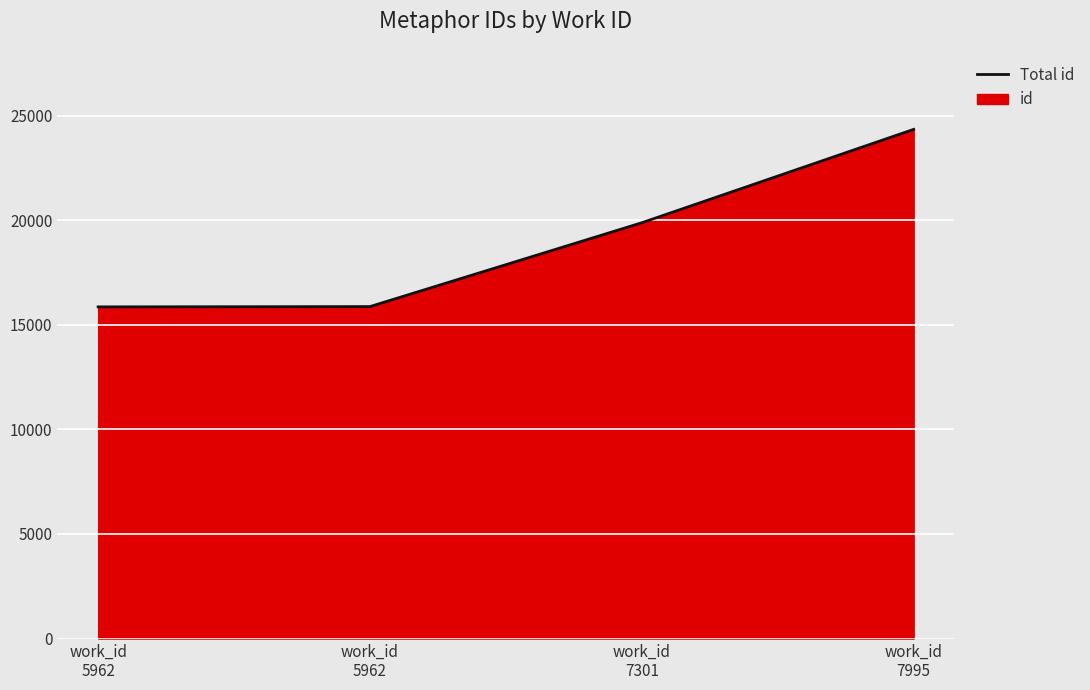

Is it true that the value at work_id
7995 is 16131?

False